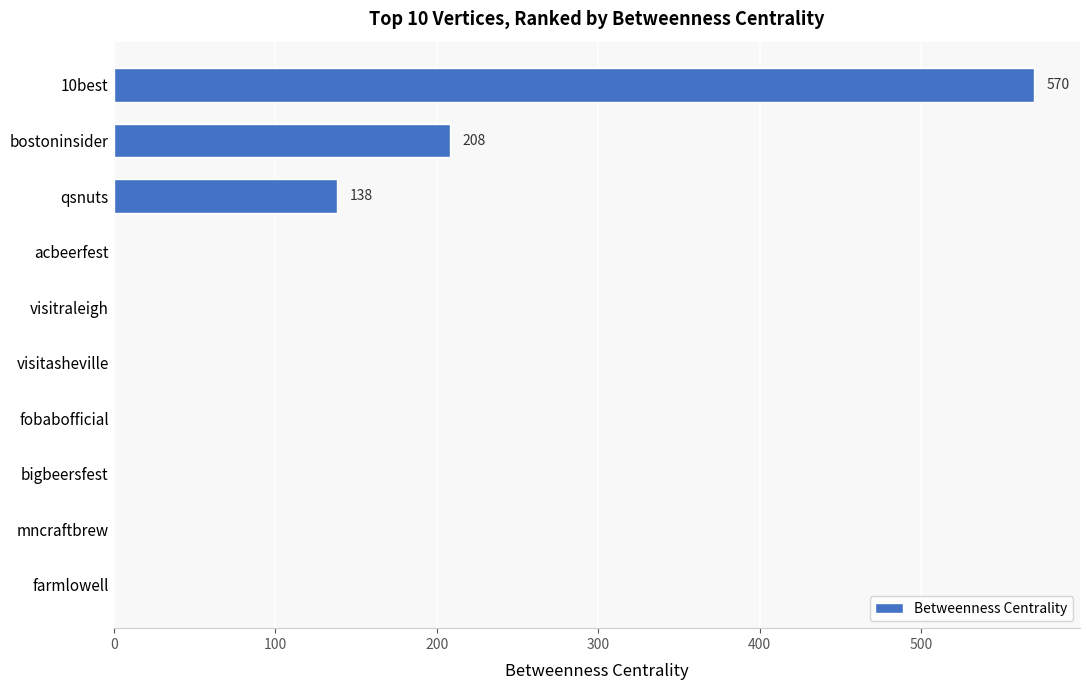

True or false: the data shows 0 at farmlowell.

True